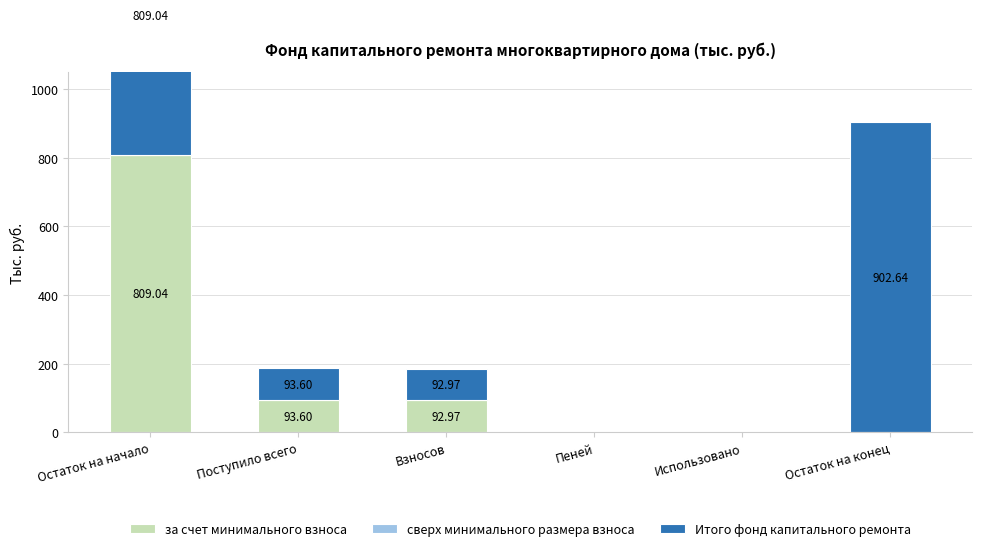

What is the difference between the highest and lowest values at Взносов?

93.0